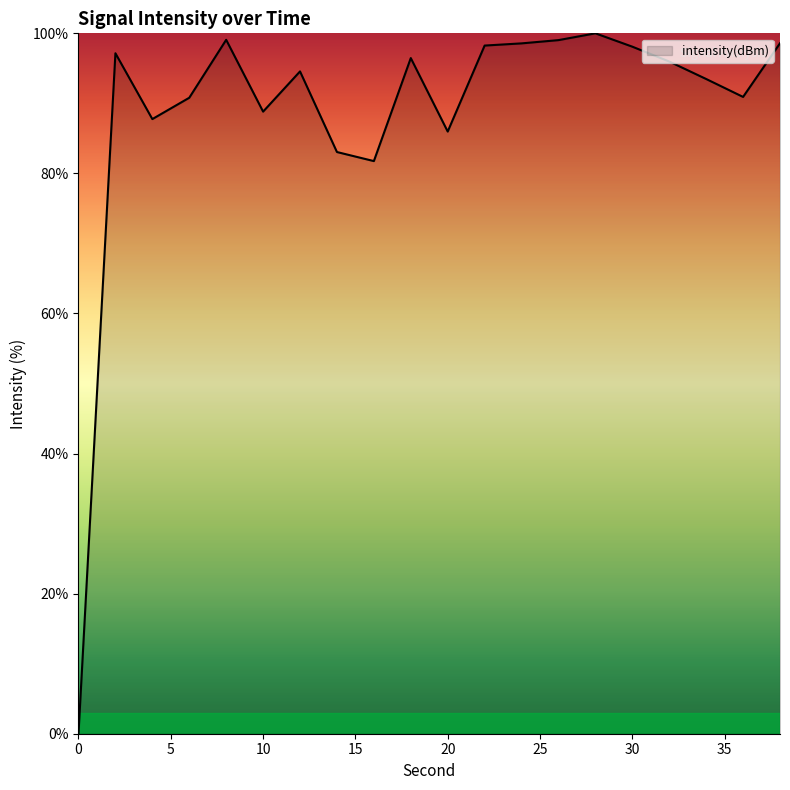

What is the difference between the maximum and minimum values?

100.0